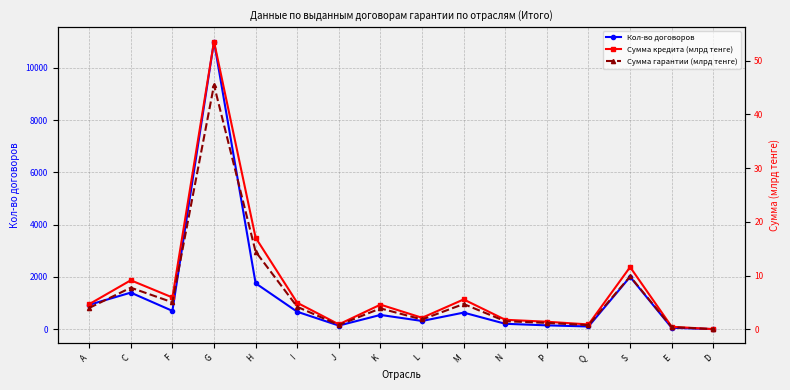

What is the difference between the second highest and minimum values in the Кол-во договоров series?

2000